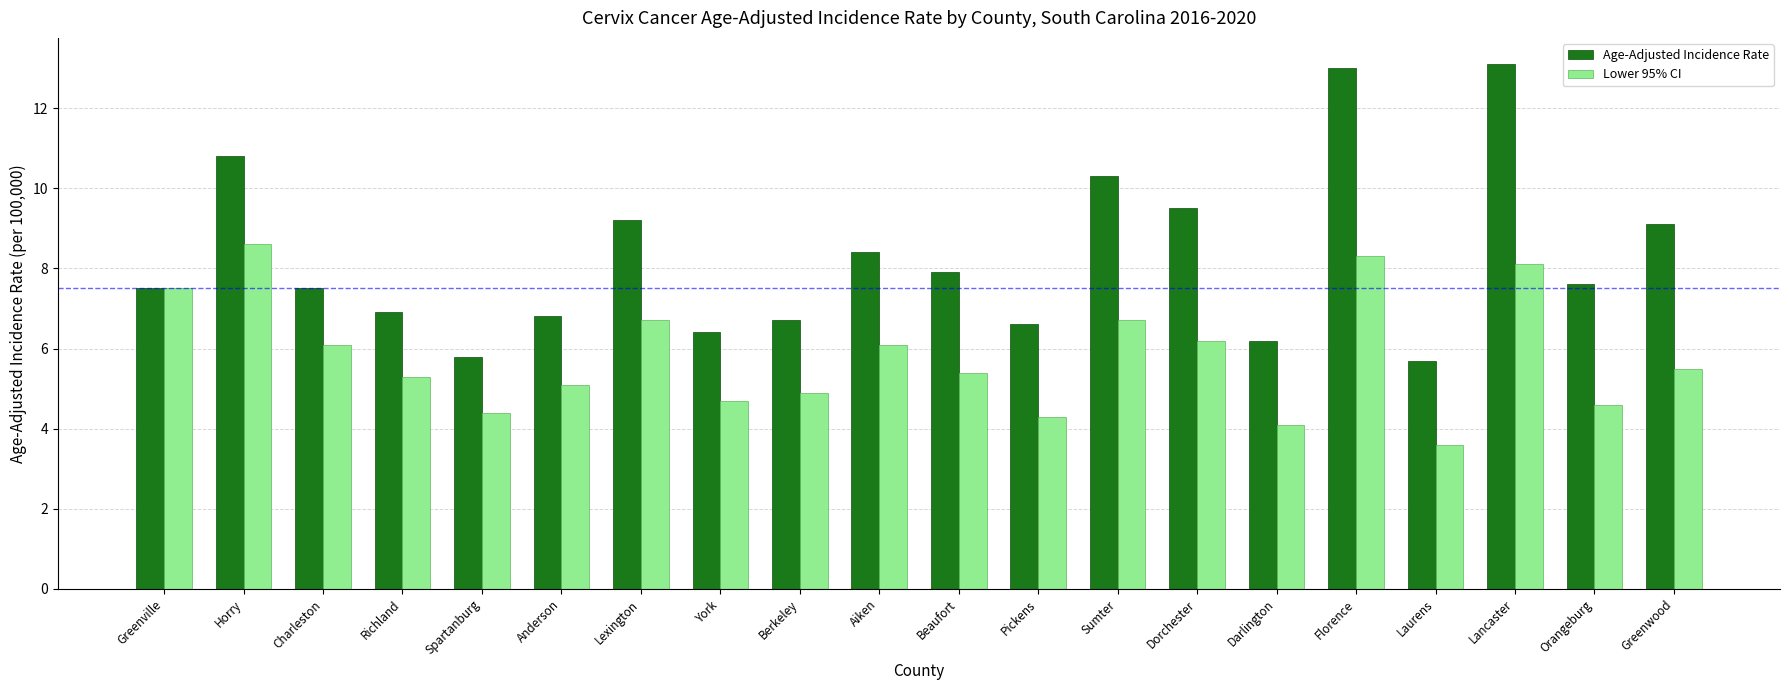

How many data points in Lower 95% CI are less than 5?

7